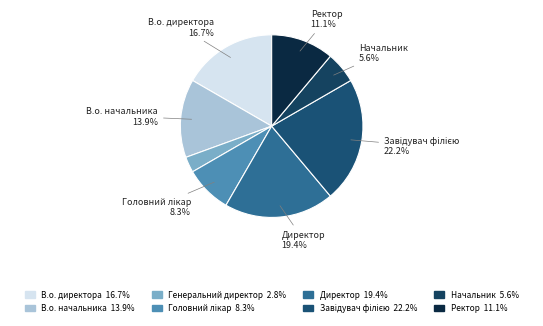

What percentage is the Начальник slice, to the nearest percent?

6%